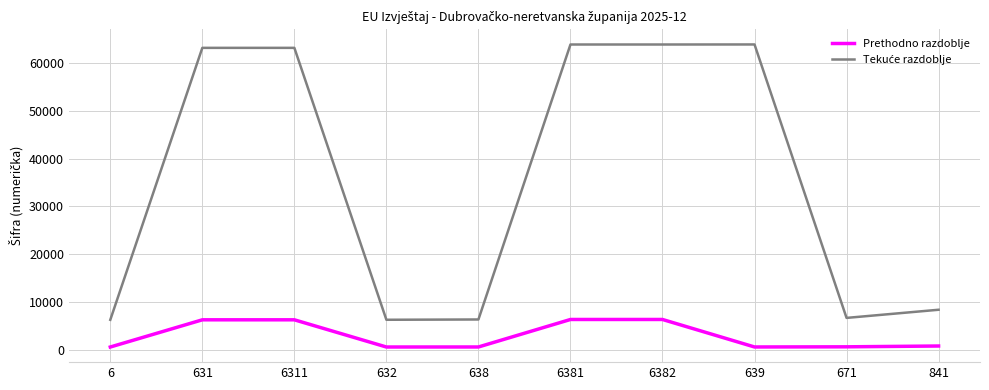

True or false: Prethodno razdoblje has a value of 6312 at 6311.

True